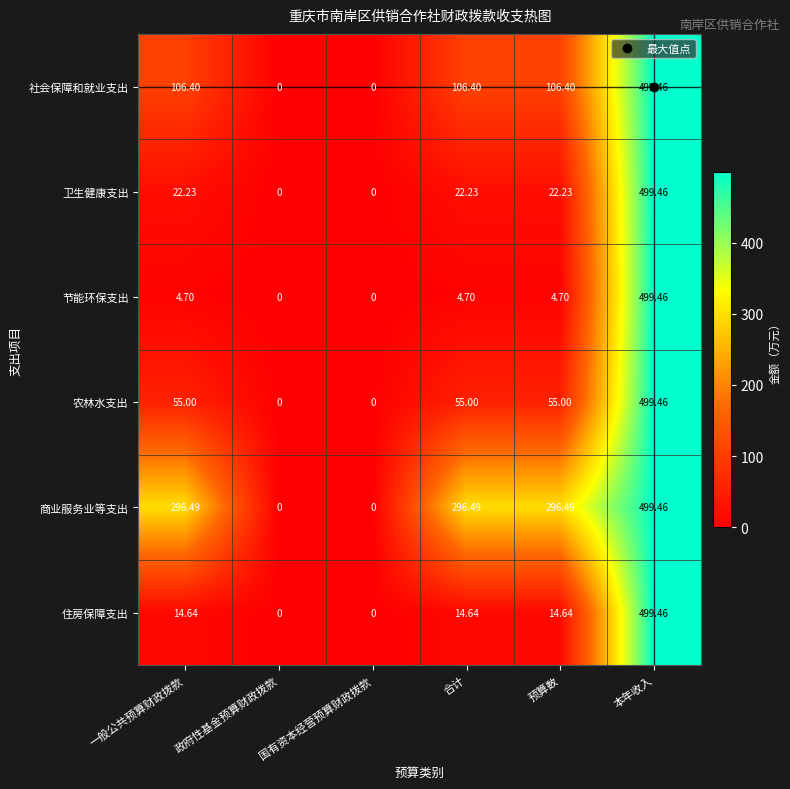

Which category has the highest value across all series?

本年收入